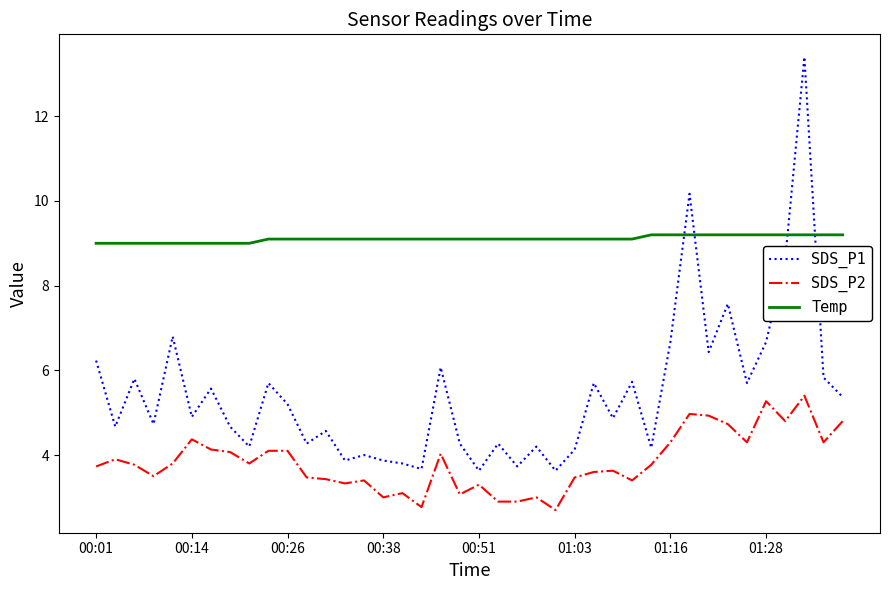

How many lines are shown in the chart?

3